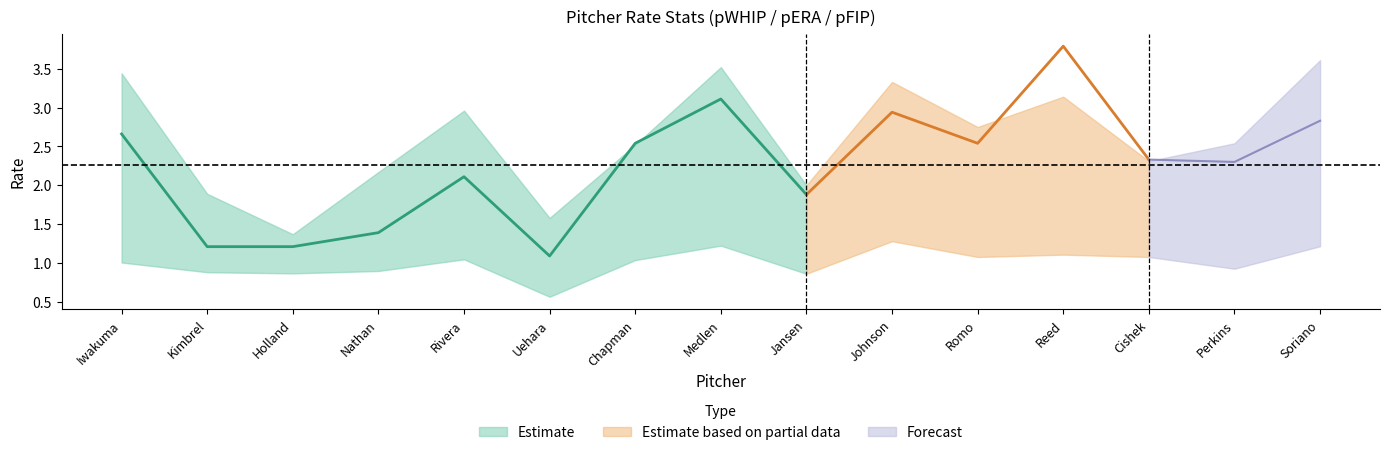

Is it true that pFIP equals 3.0 at Kimbrel?

False